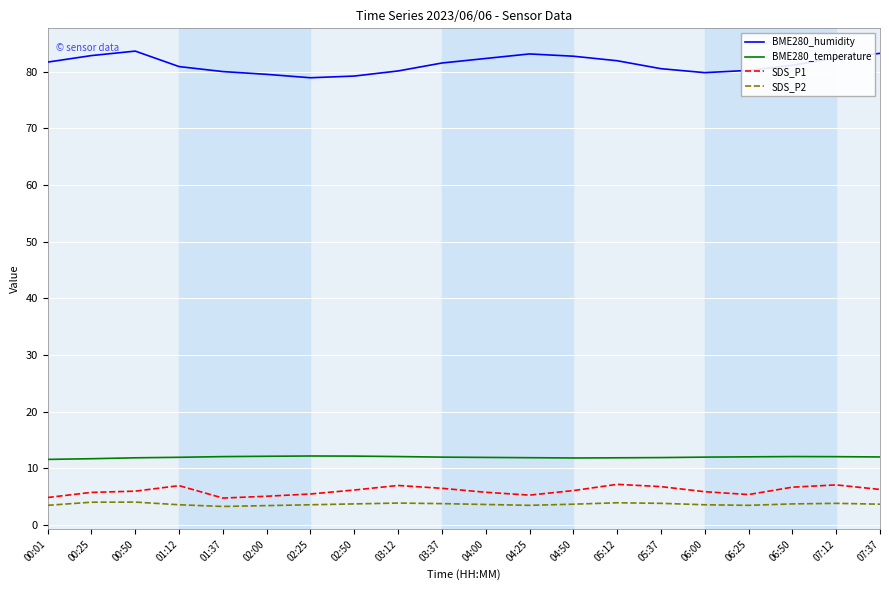

Which series has the widest spread of values?

BME280_humidity